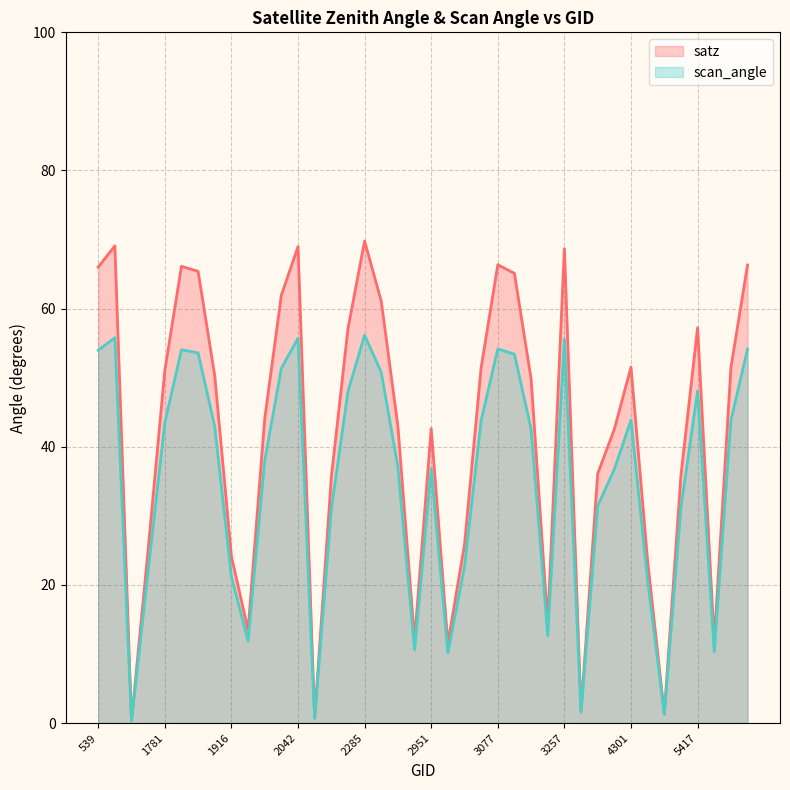

Which series changed the most between 2240 and 5660?

satz